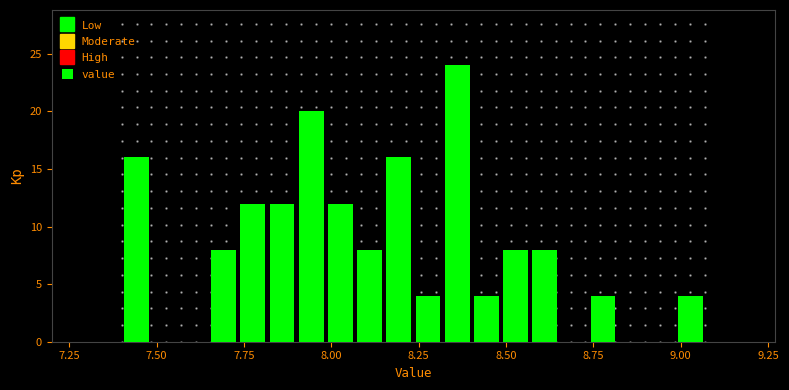

Read against the x-axis, roughly where is the centre of the tallest bar?

8.35